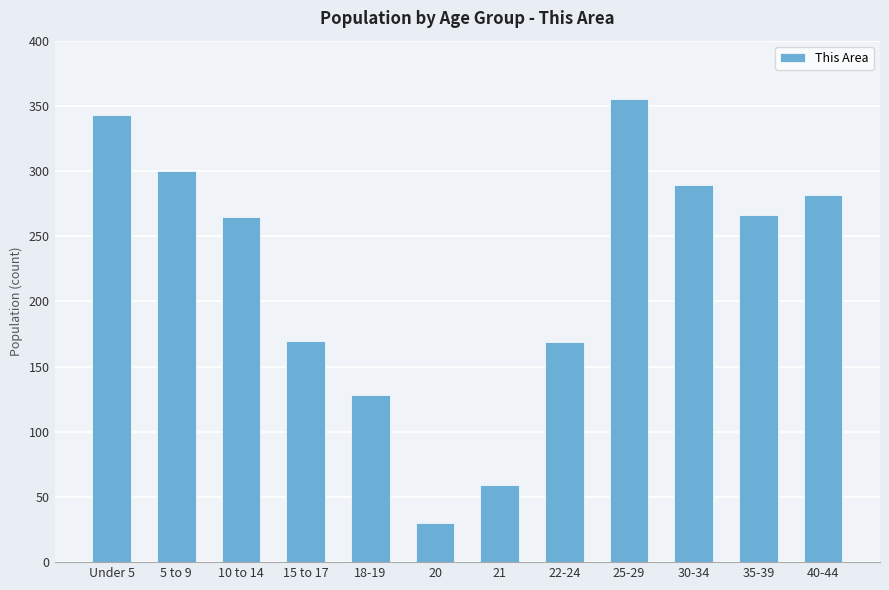

Which category has the highest value across all series?

25-29